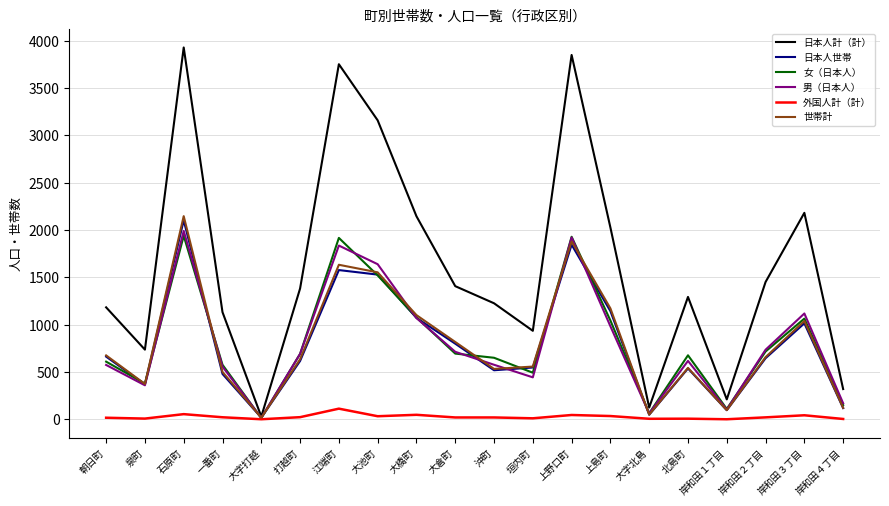

Does the chart have visible grid lines?

Yes